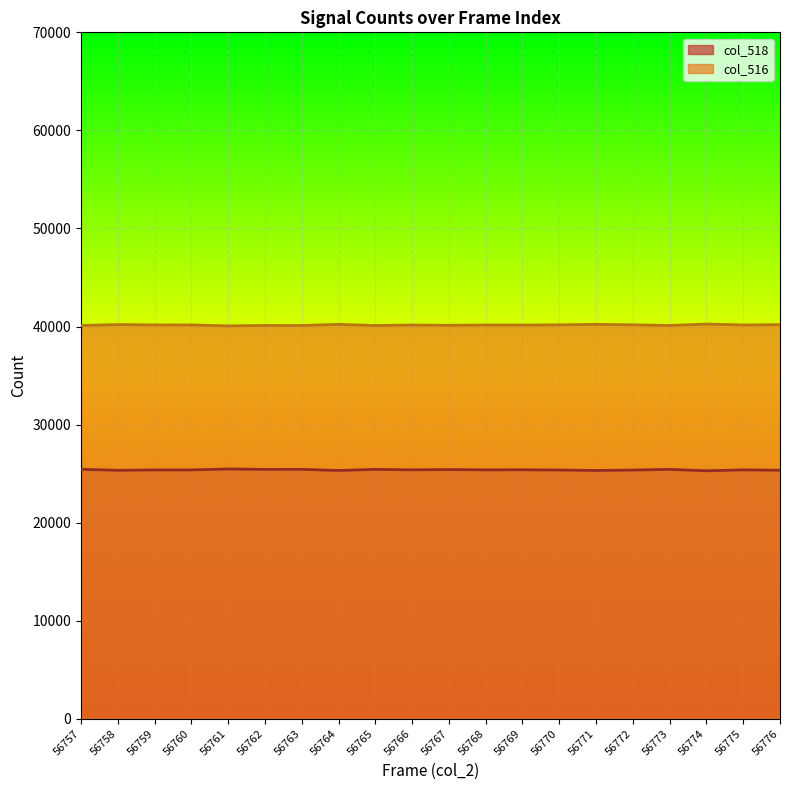

Where does the col_518 series first go above 25380?

56757